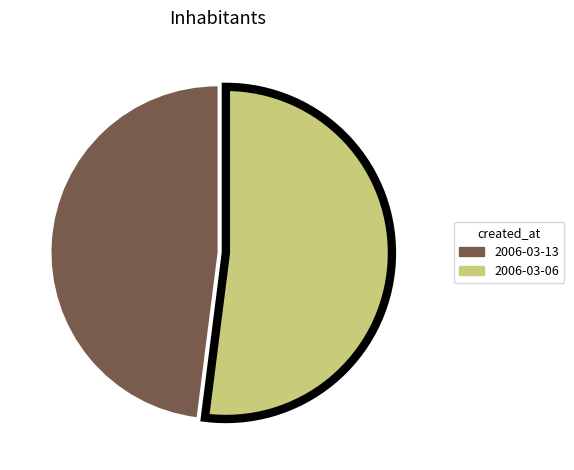

Between 2006-03-13 and 2006-03-06, which is larger?

2006-03-06